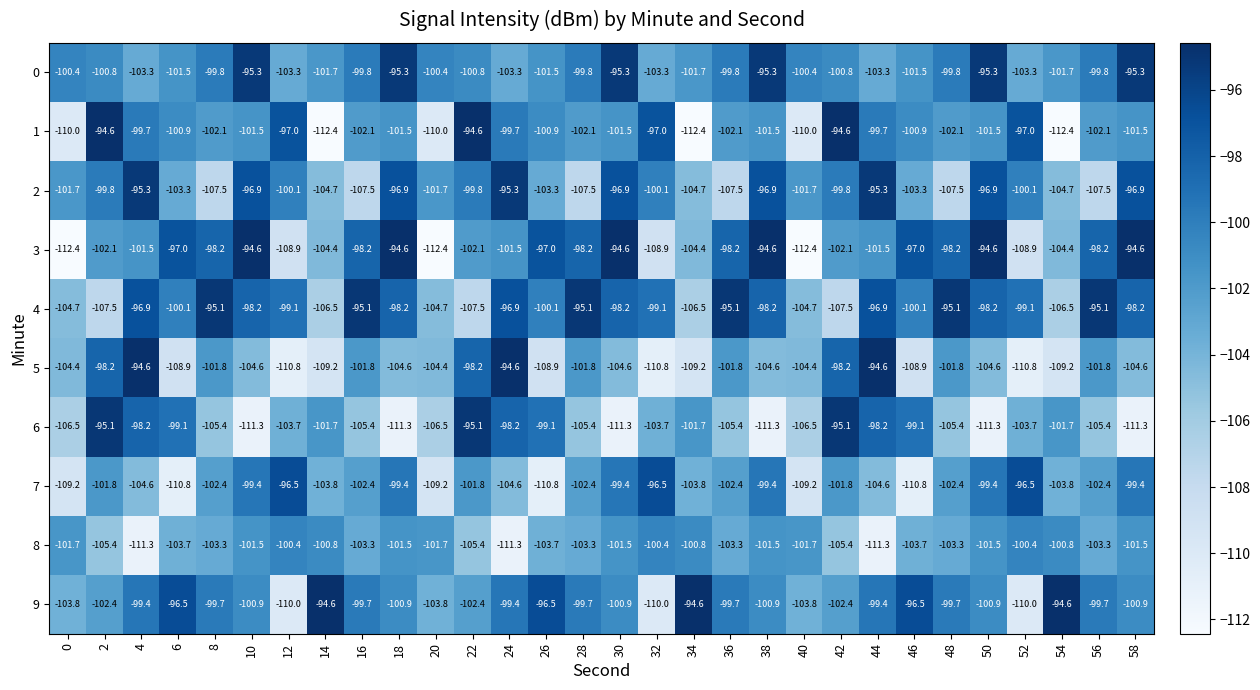

What is the highest value of the 1 series?

-94.6